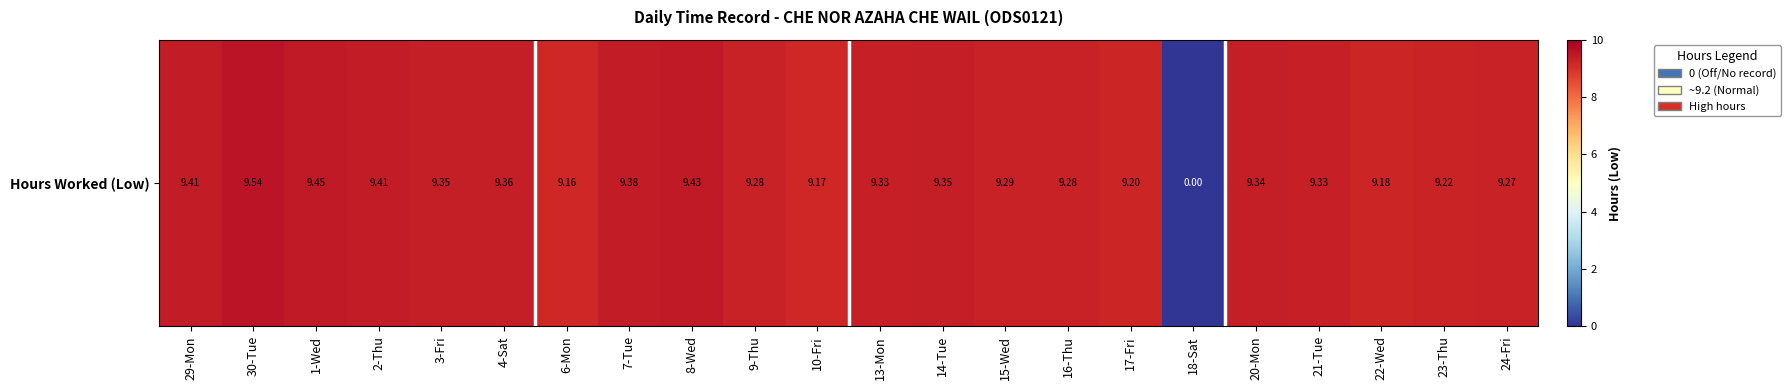

At which category does the chart reach its minimum across all series?

18-Sat